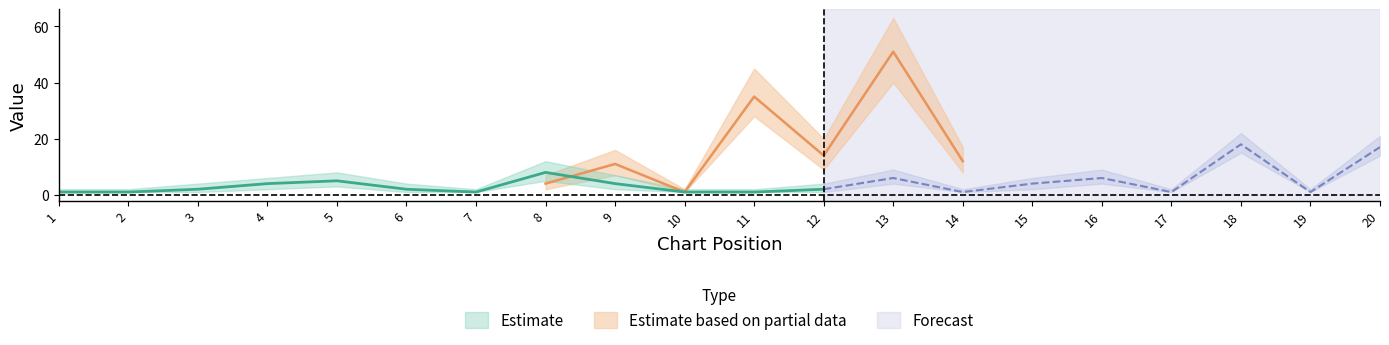

What is the sum of all Weeks on Chart values?

431